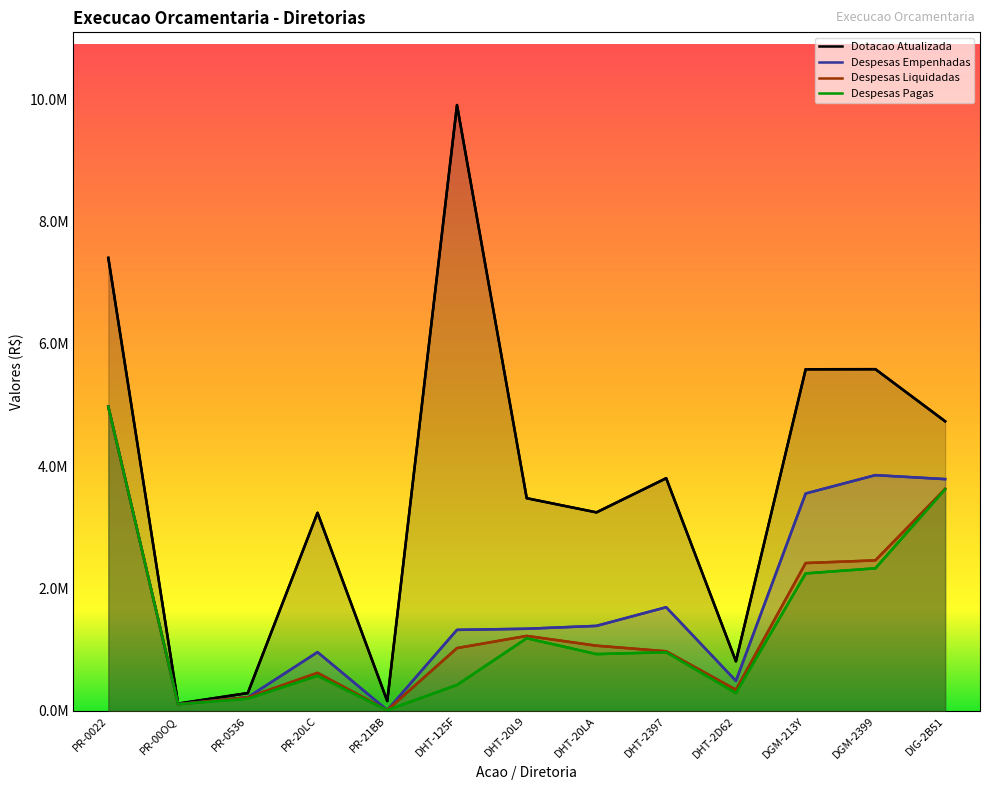

How many data points in Despesas Pagas are less than 929267?

6